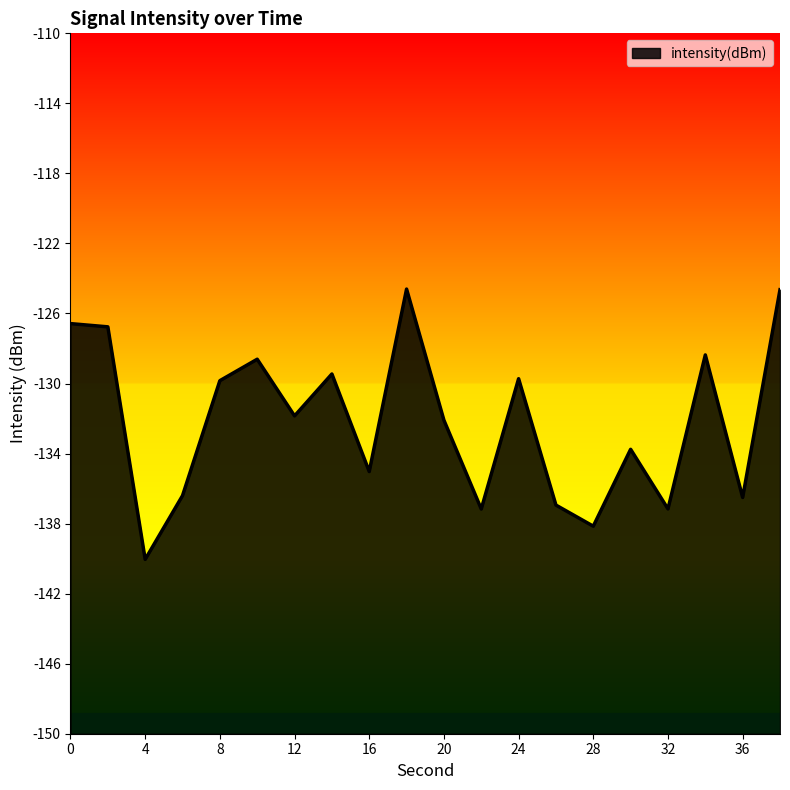

How many data points are less than -131?

11